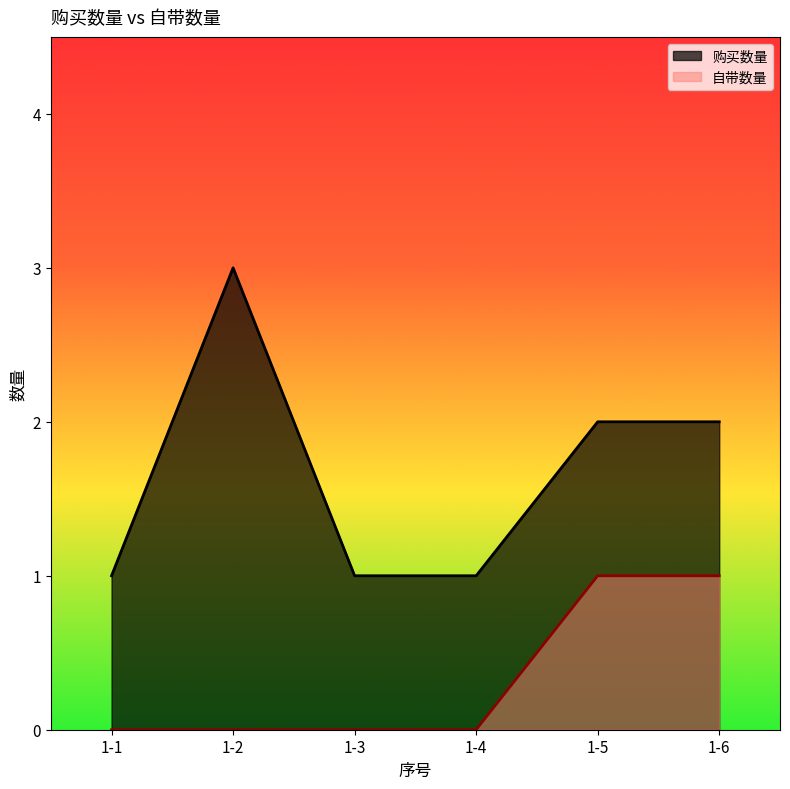

How many lines are shown in the chart?

2